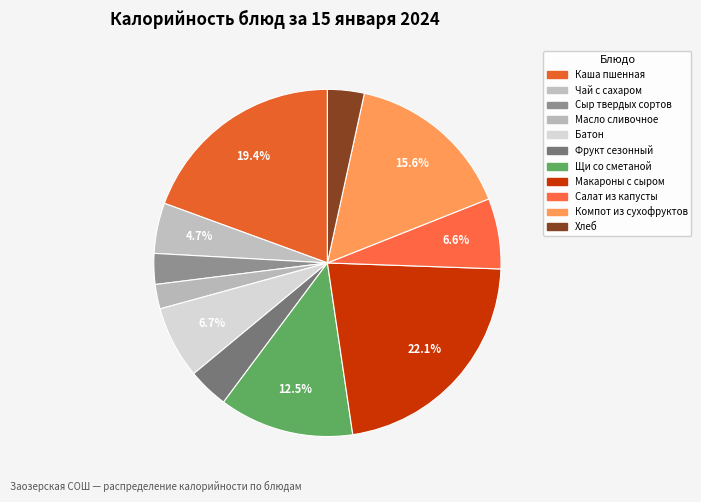

Count the number of slices in the pie.

11